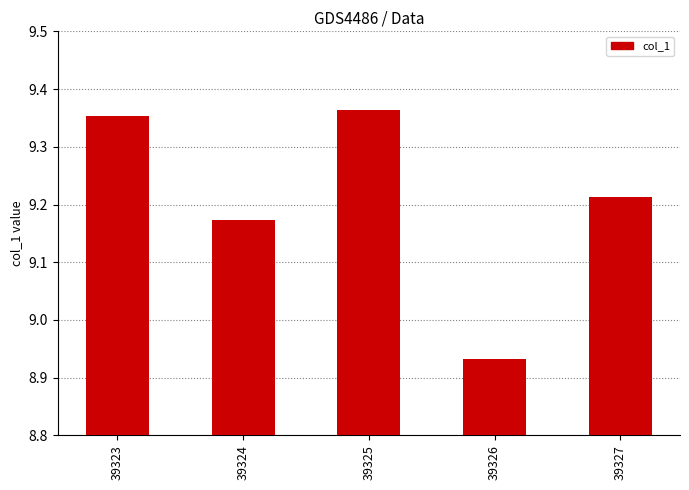

What is the sum of the values at 39325 and 39327?

18.6